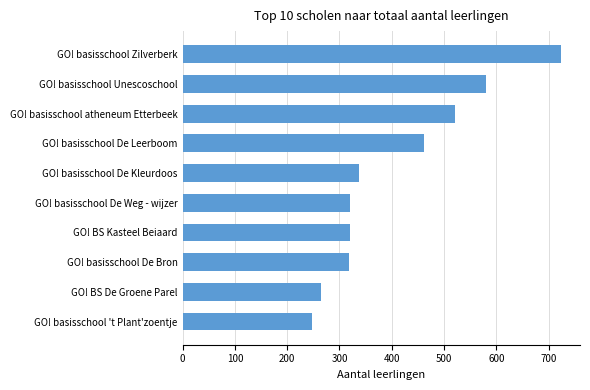

What is the ratio of the value at GO! BS De Groene Parel to the value at GO! basisschool atheneum Etterbeek?

0.5